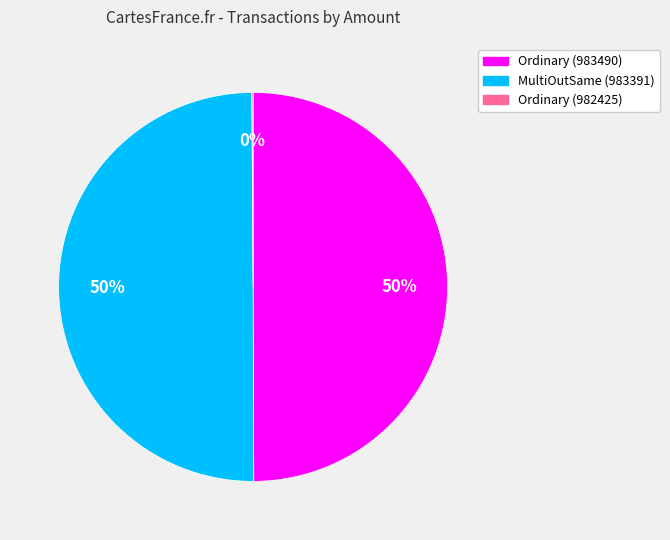

Approximately how many times larger is the value at MultiOutSame (983391) compared to Ordinary (983490)?

1.0